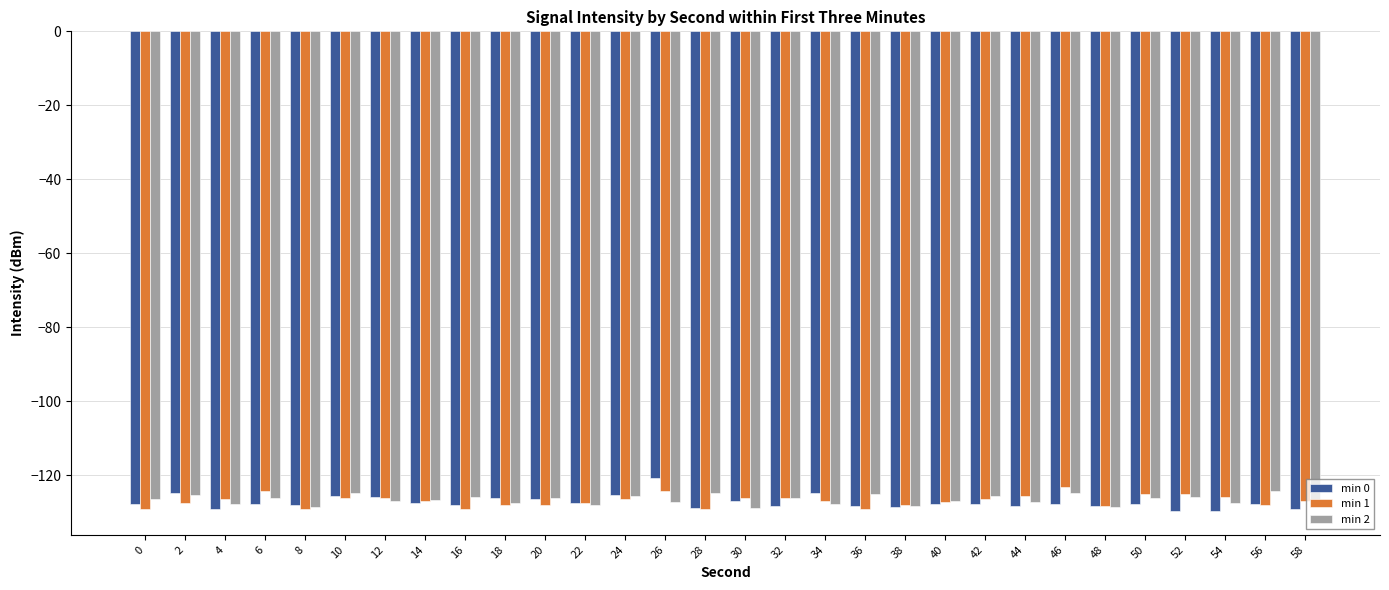

Where does the min 0 series first go above -127?

2